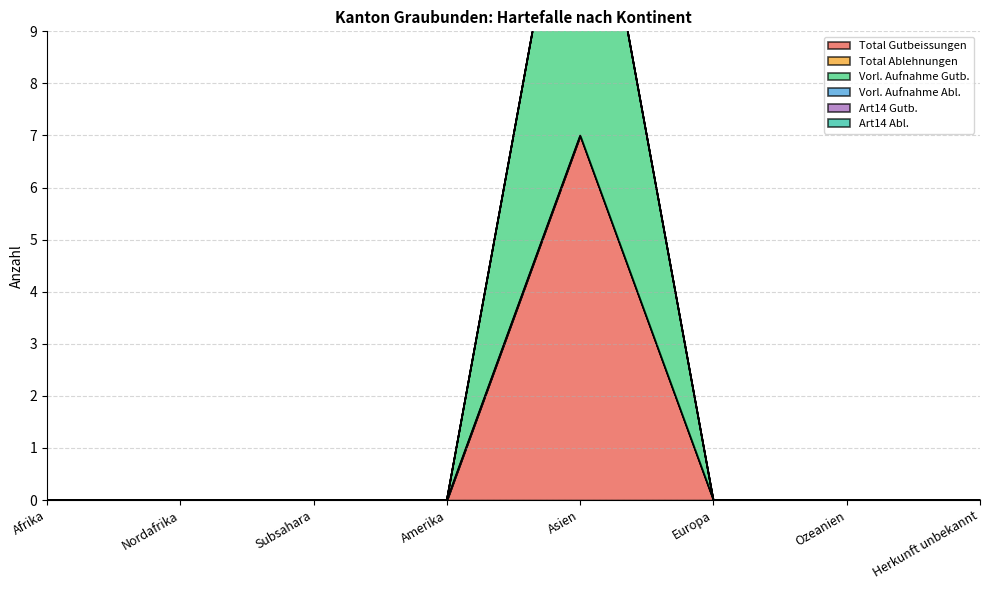

List the series in order of their peak value, lowest first.

Total Ablehnungen, Vorl. Aufnahme Abl., Art14 Gutb., Art14 Abl., Total Gutbeissungen, Vorl. Aufnahme Gutb.